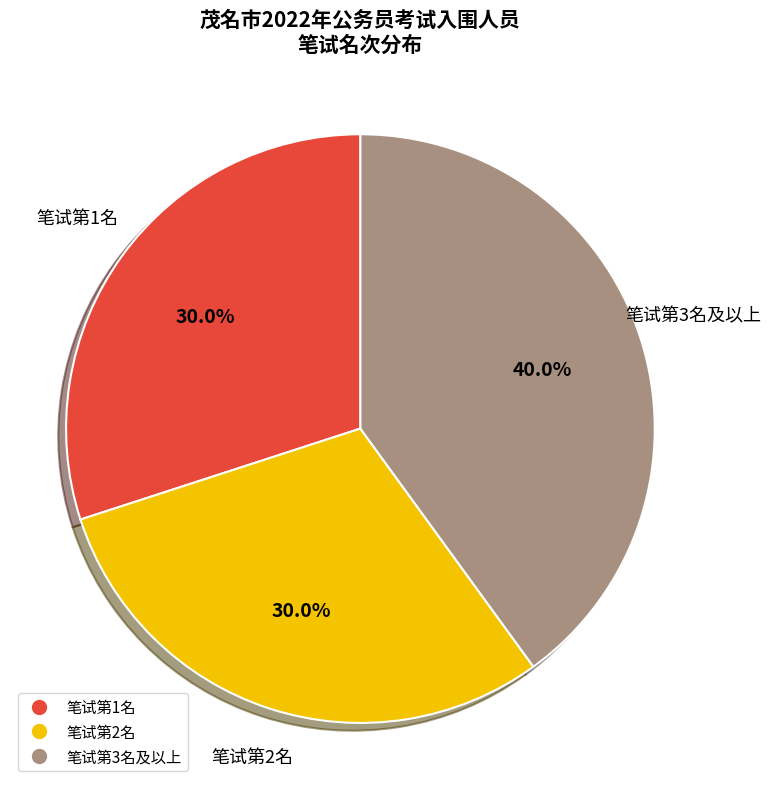

How many slices are in this pie chart?

3